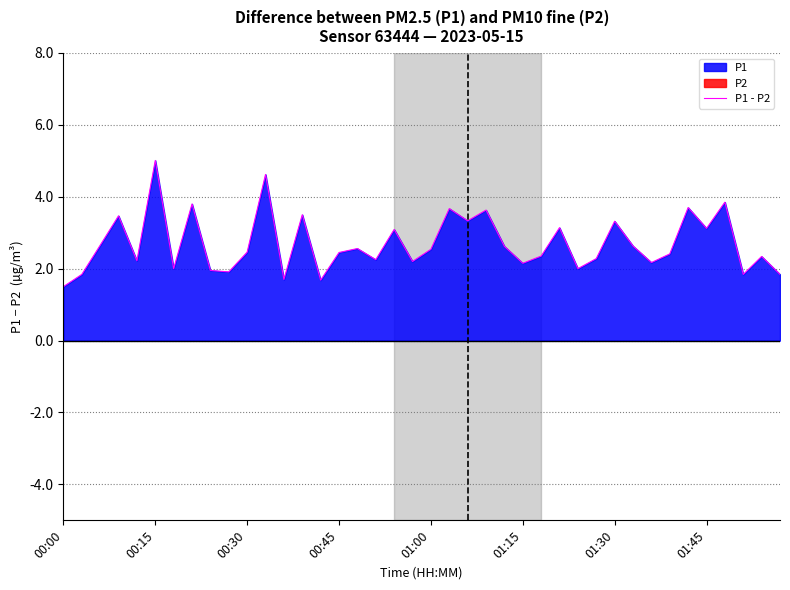

At which category does the chart reach its minimum across all series?

00:00